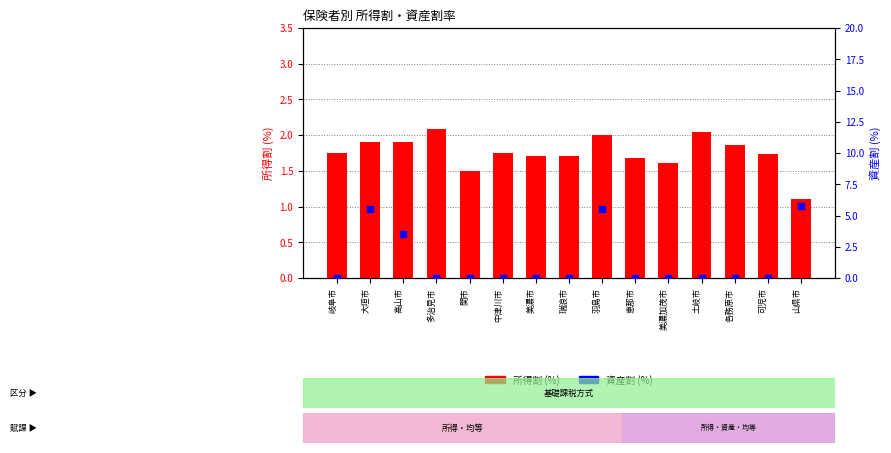

What is the total value across all series at 瑞浪市?

1.7